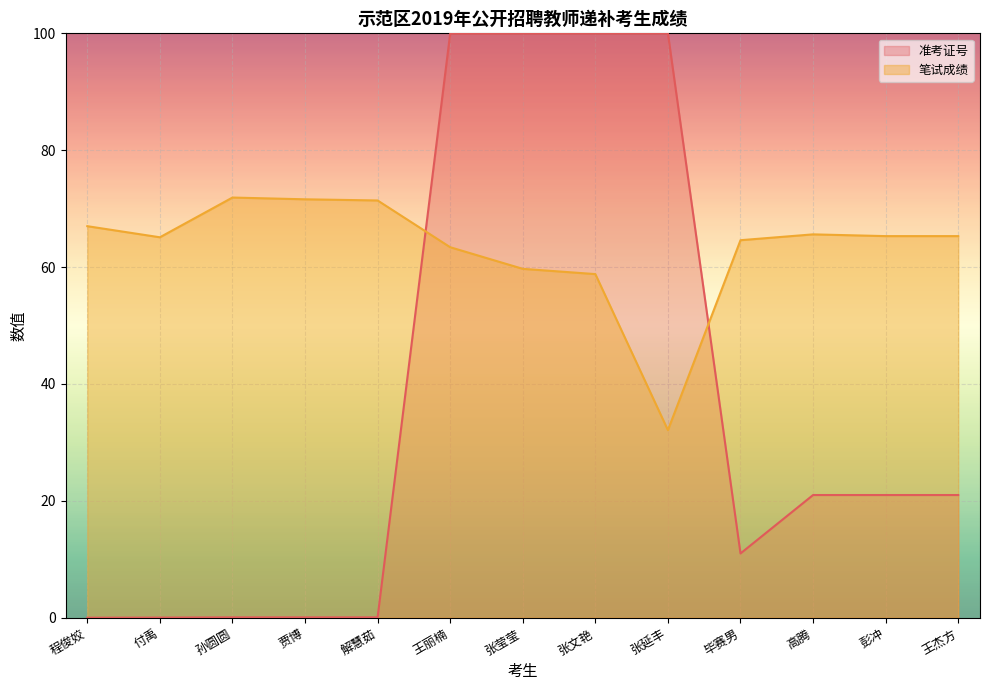

Is it true that 准考证号 equals 36.5 at 高腾?

False